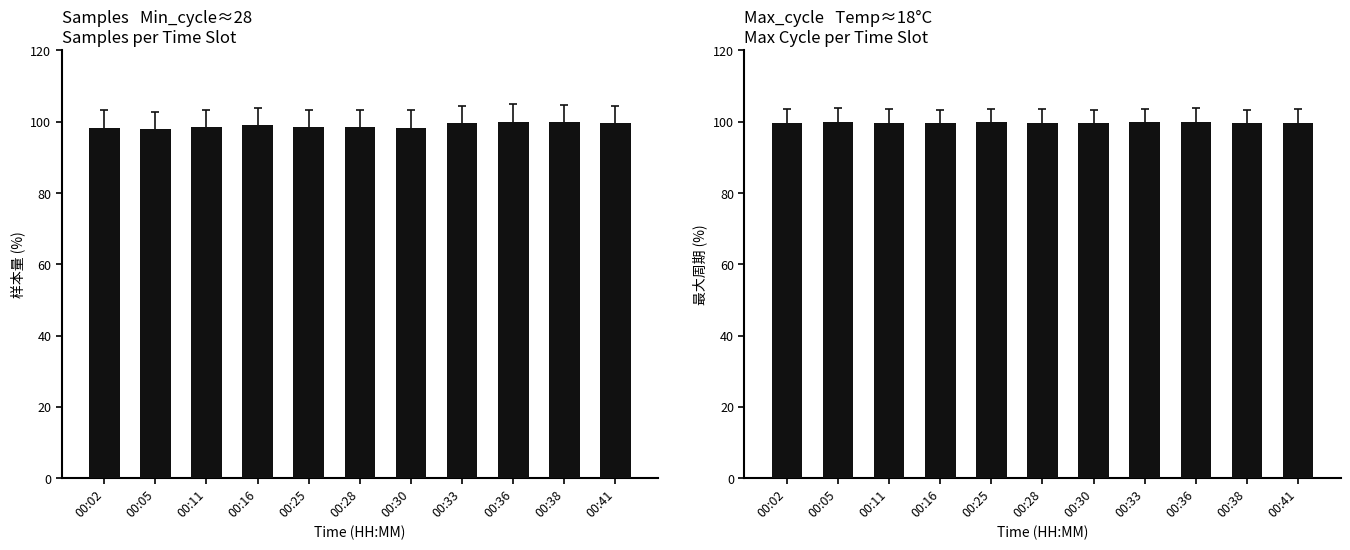

Where is Max_cycle nearest to the value 99?

00:30